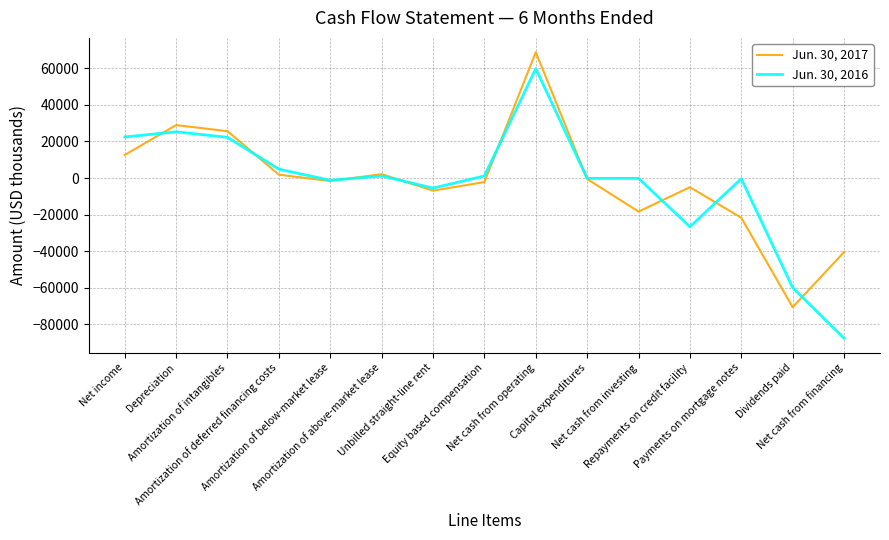

At which category does Jun. 30, 2017 reach its first local peak?

Depreciation